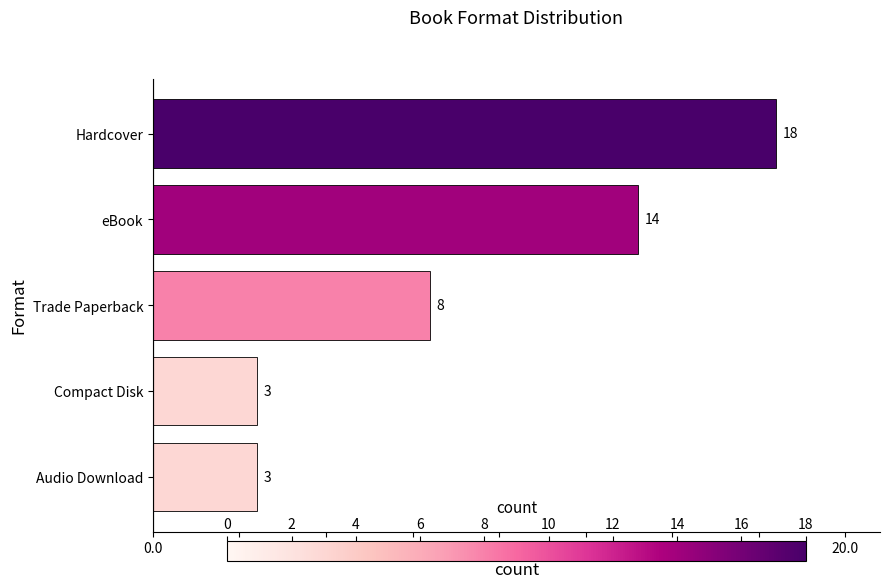

Approximately how many times larger is the value at eBook compared to Hardcover?

0.8